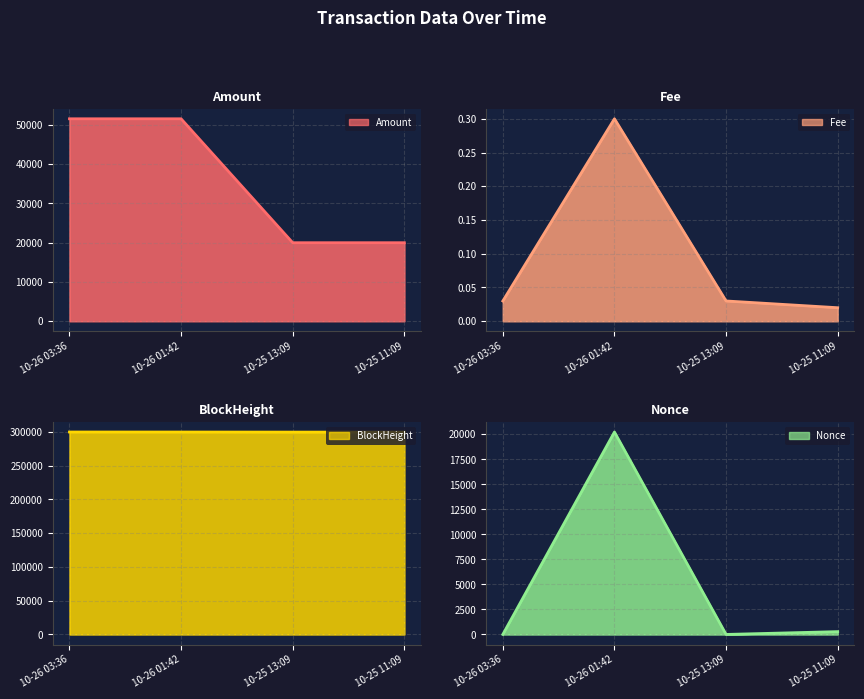

True or false: Nonce and BlockHeight intersect in this chart.

False